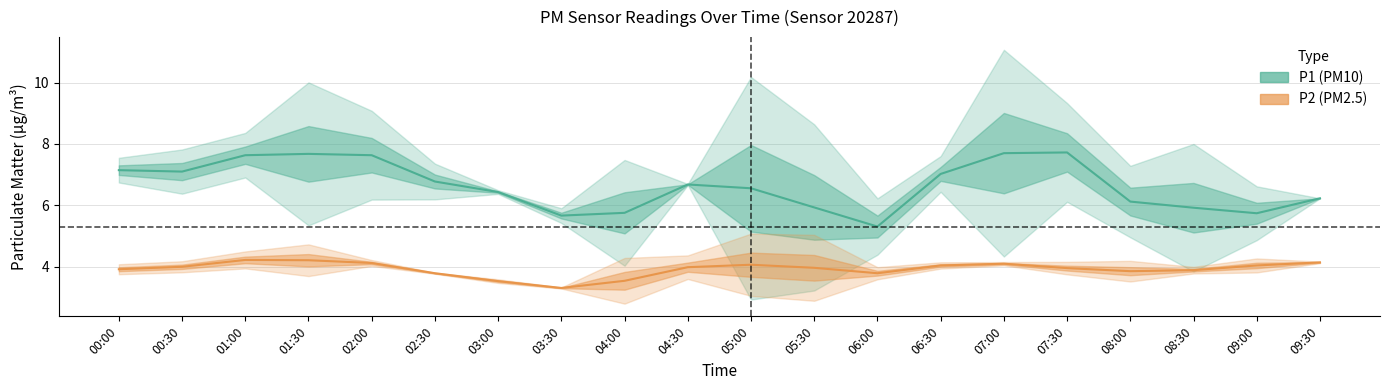

What is the label of the 8th point from the right?

06:00